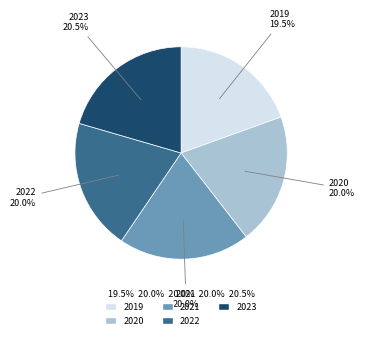

Does 2022 account for over 50% of the chart?

No